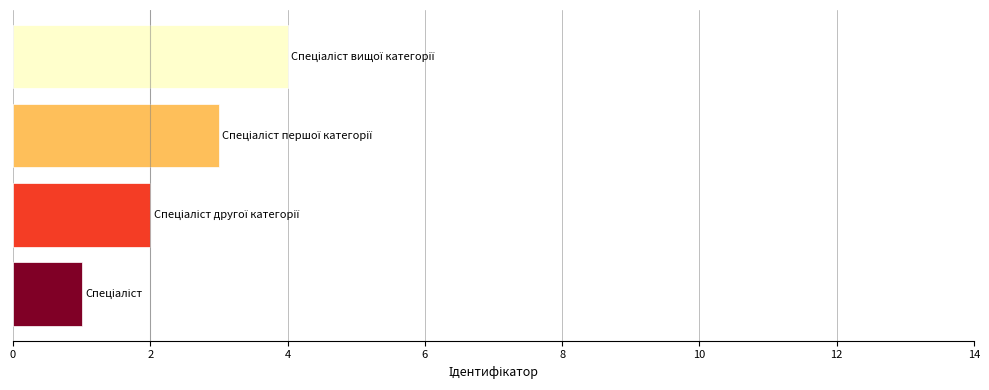

What is the greatest value displayed?

4